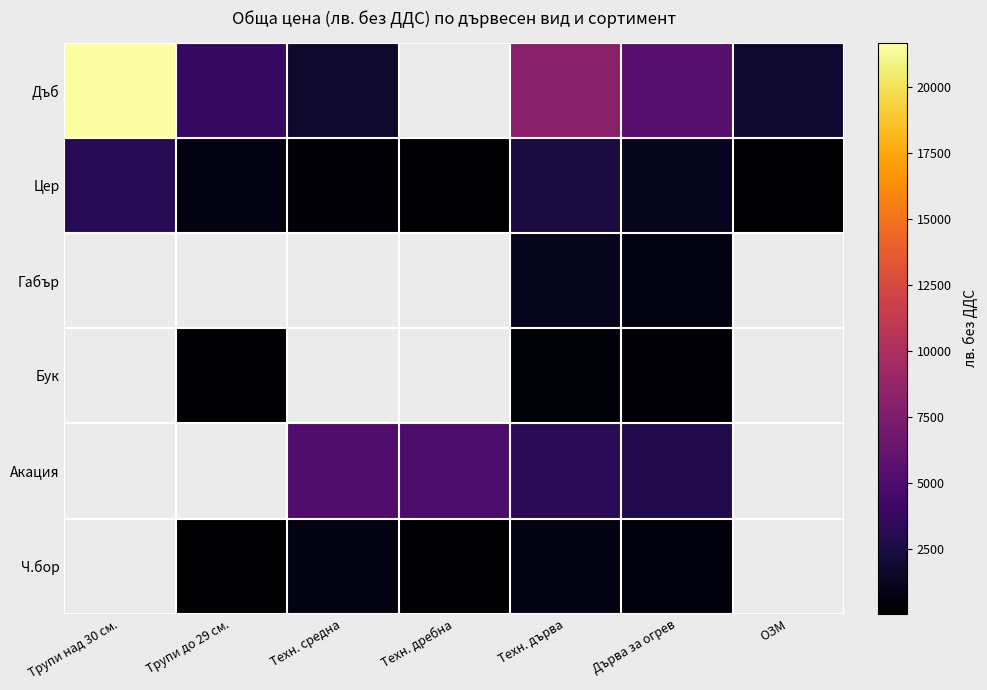

What is the minimum value shown in the chart?

51.0